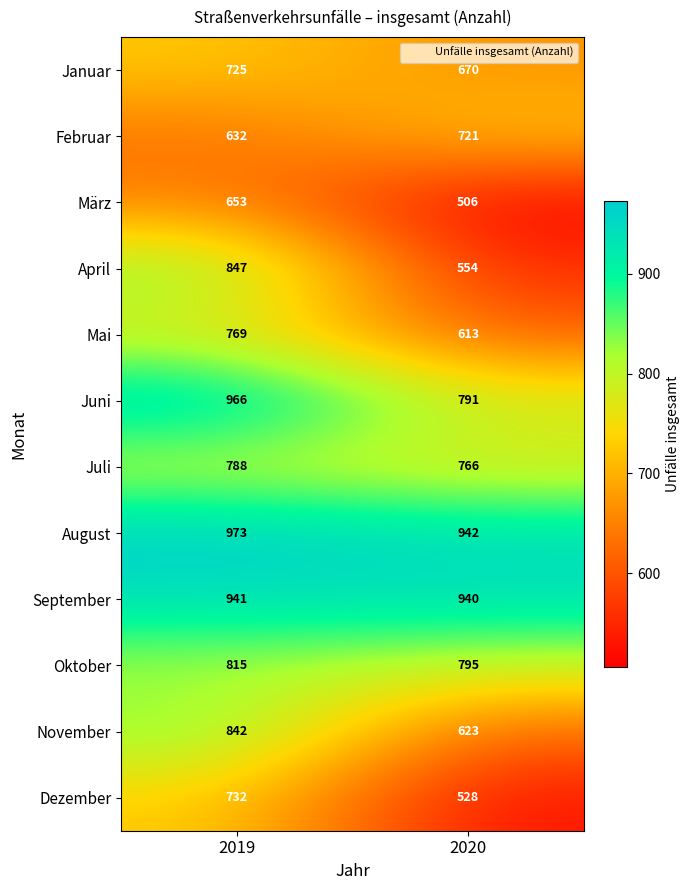

How many series are shown in this chart?

12